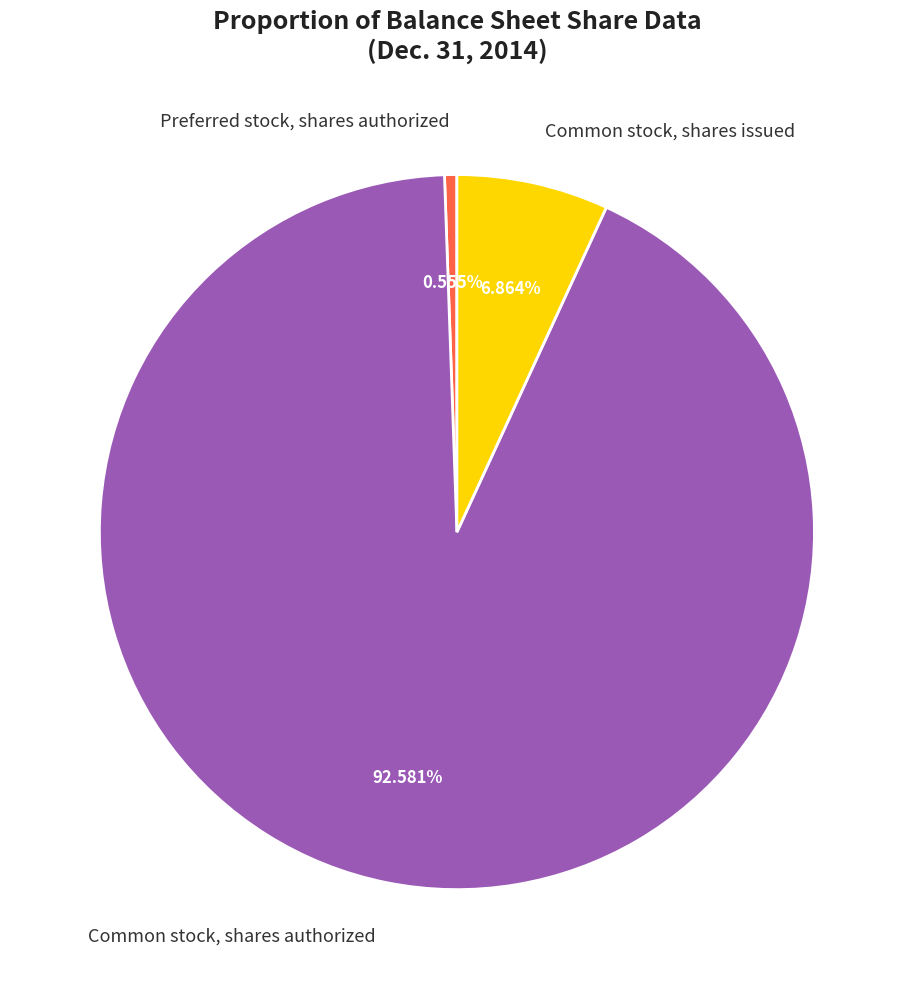

How many segments does this pie chart have?

3